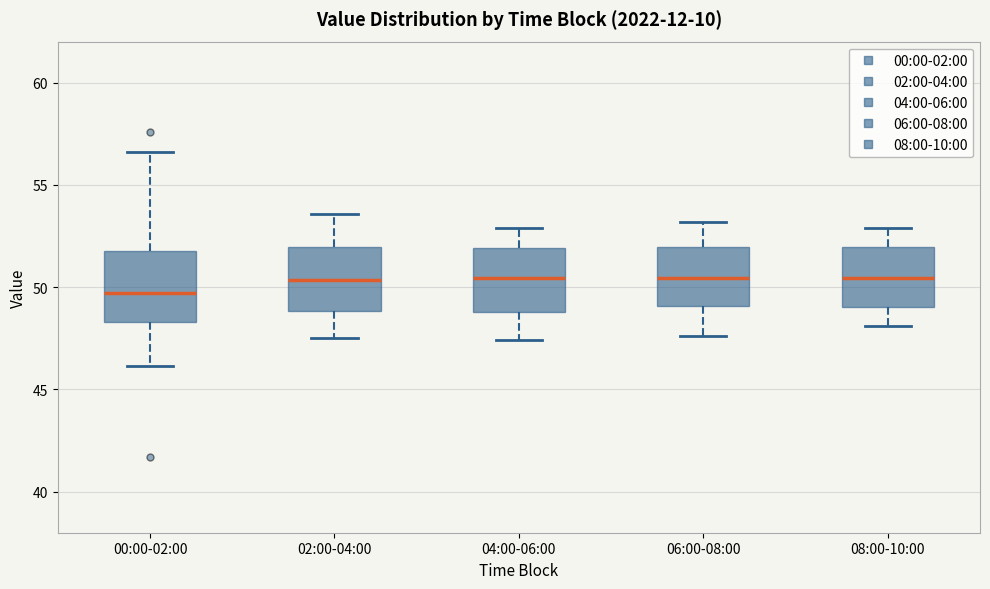

Reading left to right, transcribe this box plot: for each box, give where its median line is, the range the box spans, and where its two whiskers end, as read against the y-axis. The values are not printed on the chart, so give them approximately, as read against the axis.

00:00-02:00: median 49.5, box 48.5 to 52.0, whiskers 46.0 to 56.5
02:00-04:00: median 50.5, box 49.0 to 52.0, whiskers 47.5 to 53.5
04:00-06:00: median 50.5, box 49.0 to 52.0, whiskers 47.5 to 53.0
06:00-08:00: median 50.5, box 49.0 to 52.0, whiskers 47.5 to 53.0
08:00-10:00: median 50.5, box 49.0 to 52.0, whiskers 48.0 to 53.0